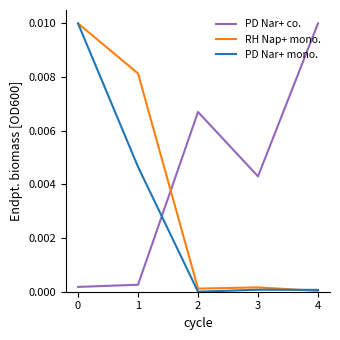

Which series changed the most between 0 and 2?

PD Nar+ mono.